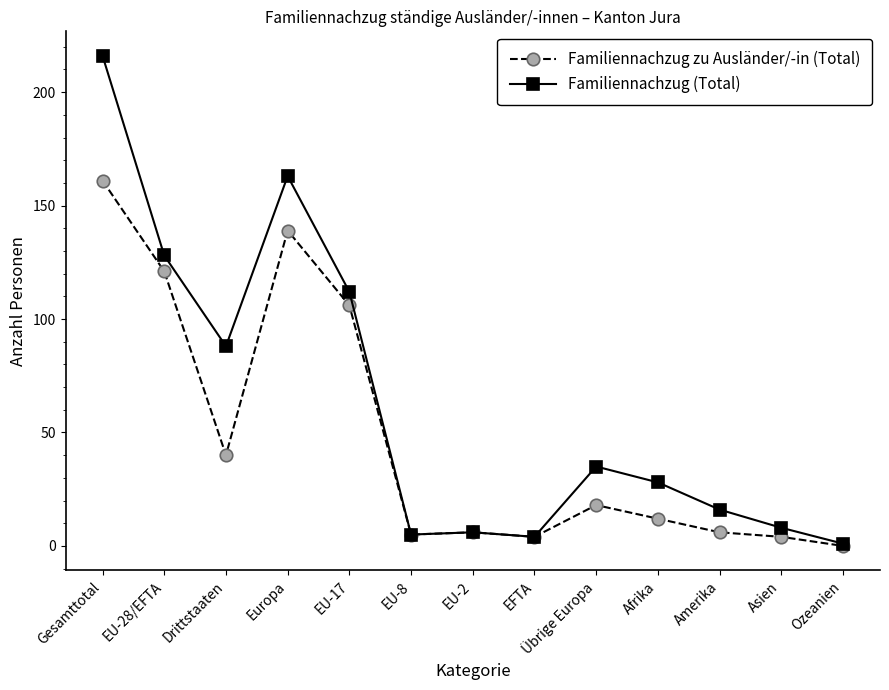

True or false: Familiennachzug zu Ausländer/-in (Total) has a value of 0 at Ozeanien.

True